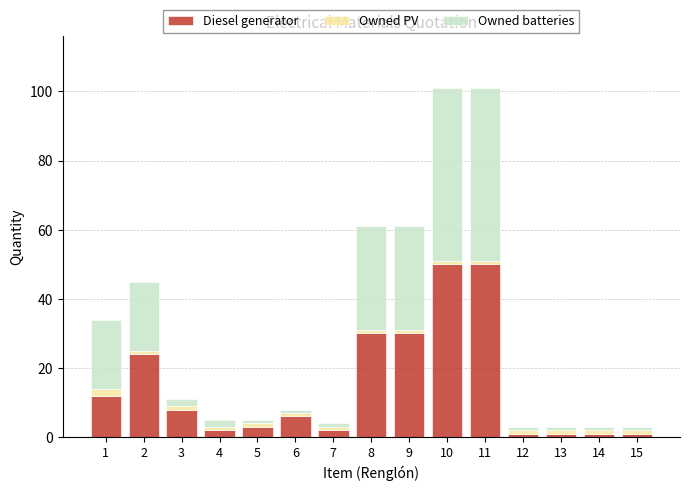

The Diesel generator series shows 1 at 14. True or false?

True